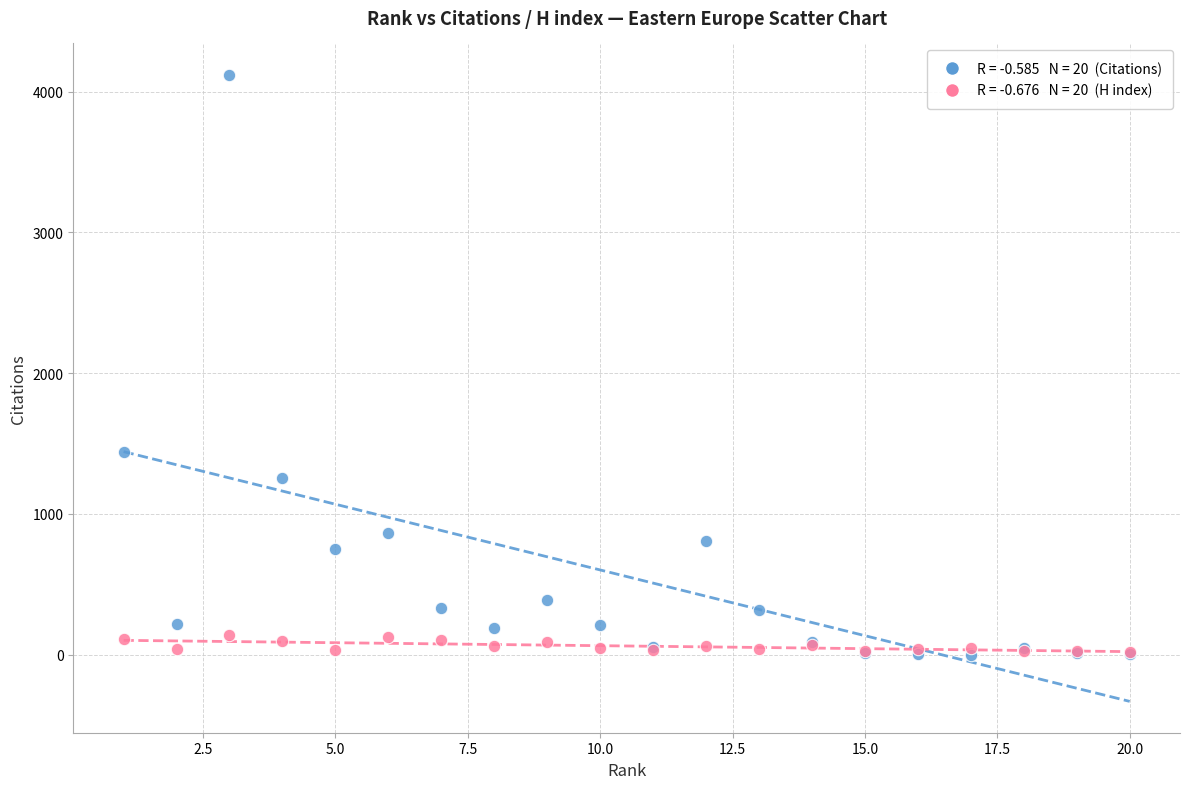

Across all series, what Y value is closest to 2060?

1442